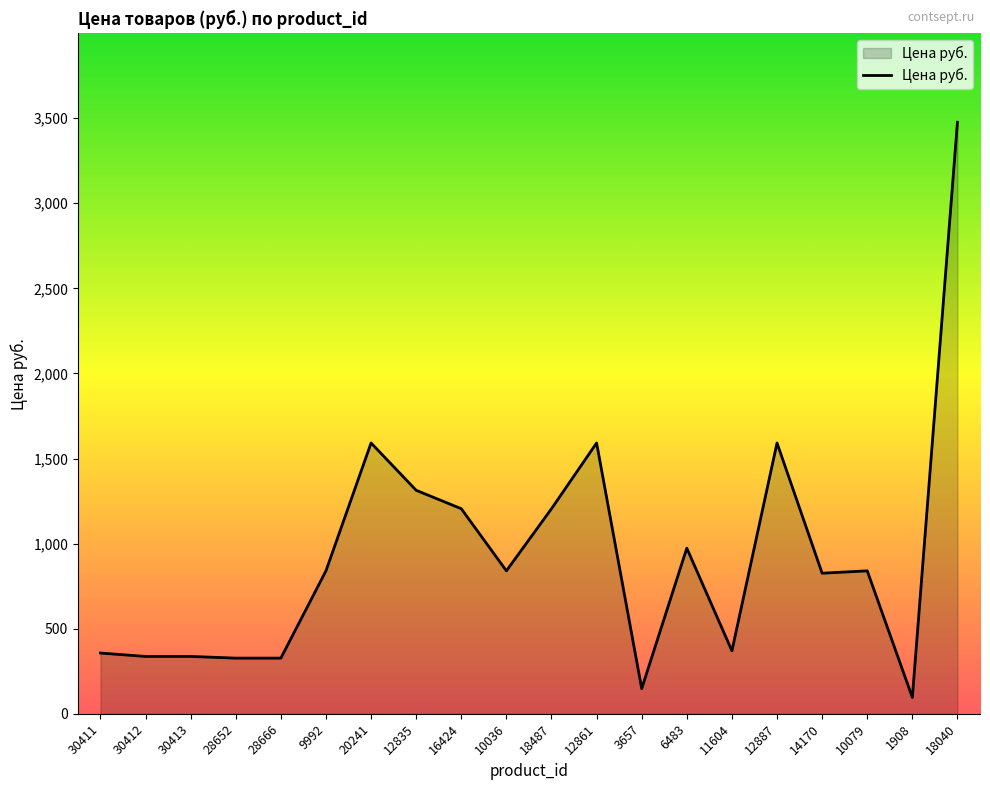

Which label corresponds to the largest value in the chart?

18040